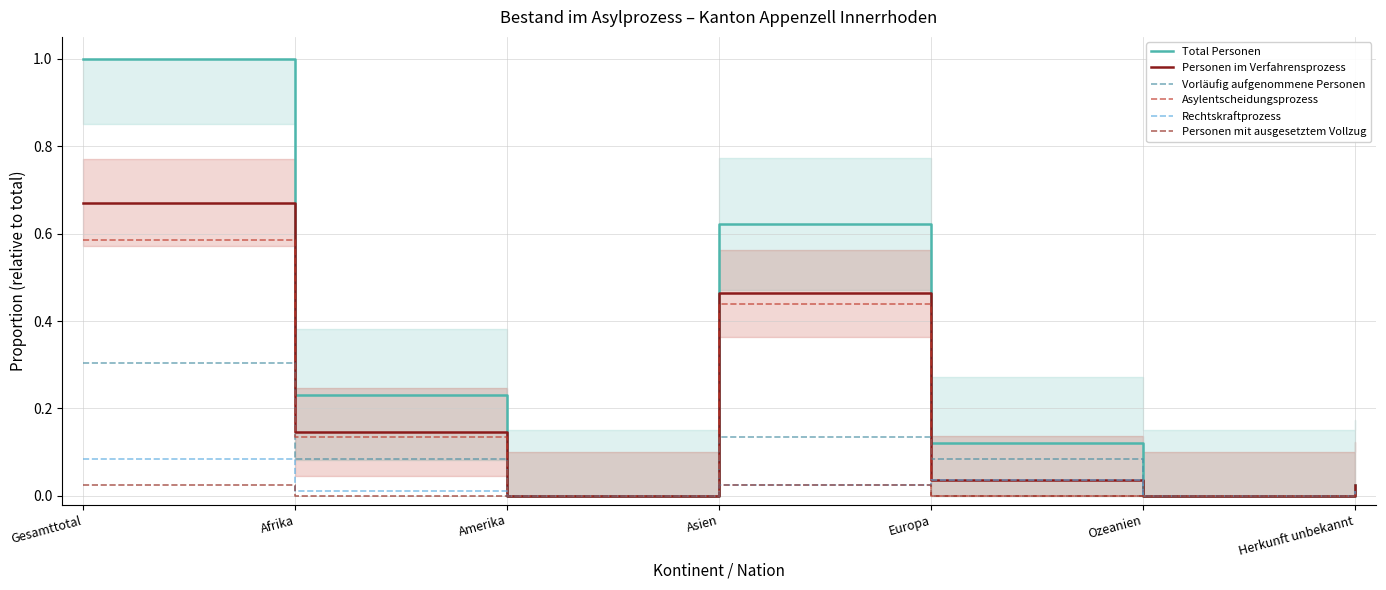

At Amerika, list the series in order from largest to smallest.

Total Personen, Personen im Verfahrensprozess, Vorläufig aufgenommene Personen, Asylentscheidungsprozess, Rechtskraftprozess, Personen mit ausgesetztem Vollzug